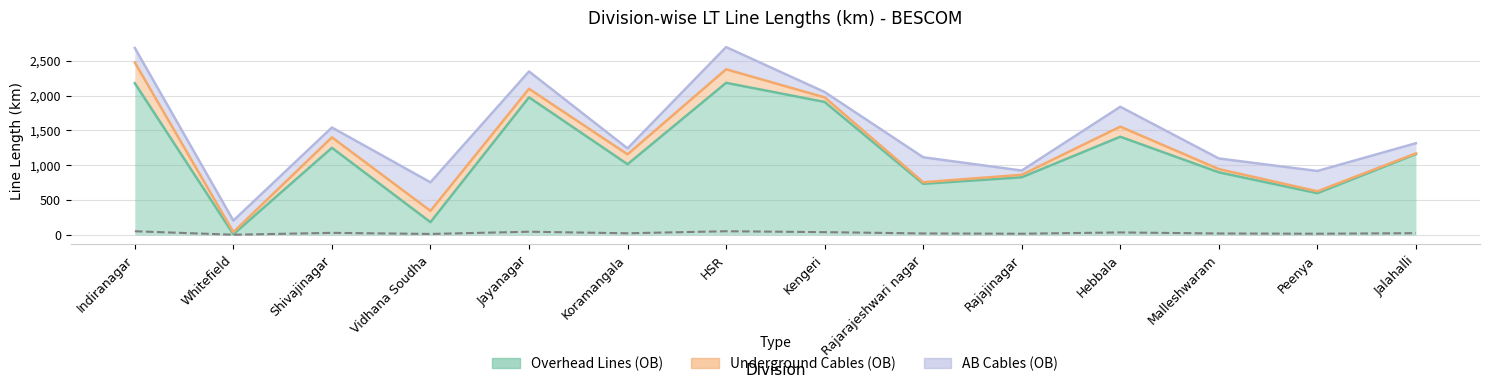

The value of Overhead Lines (OB) at Rajajinagar is 278.7. True or false?

False